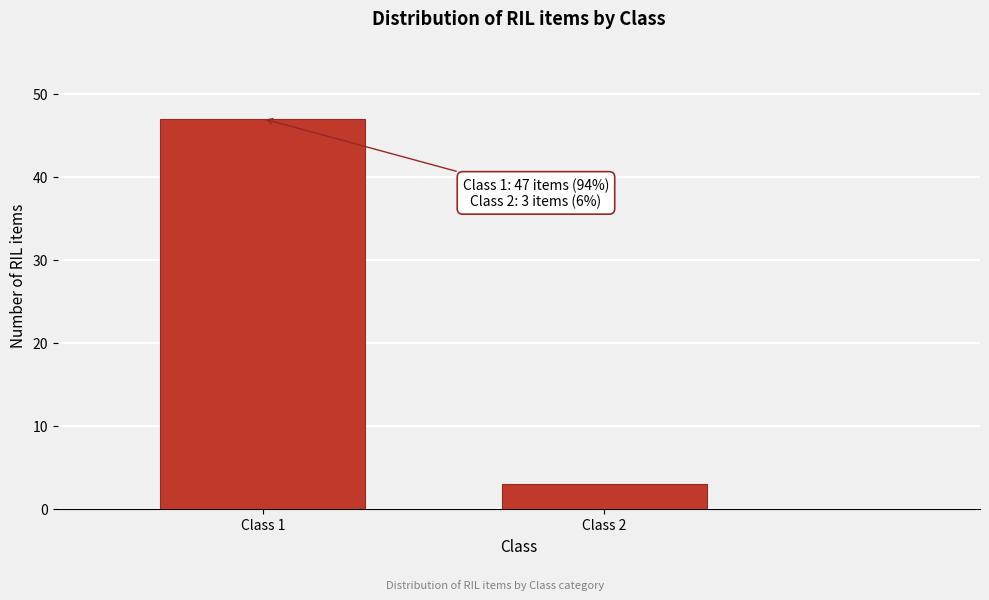

Reading right to left, extract all data points from this chart.

Class 2=3	Class 1=47